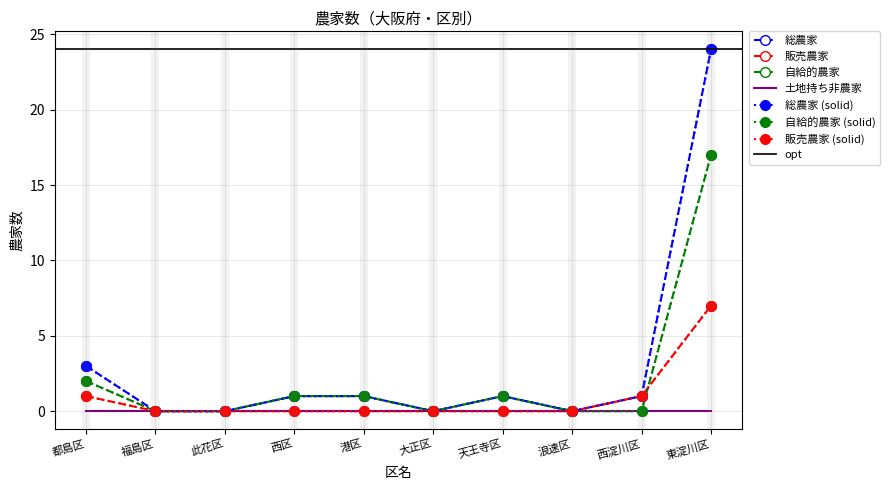

Where is 総農家 nearest to the value 12?

都島区